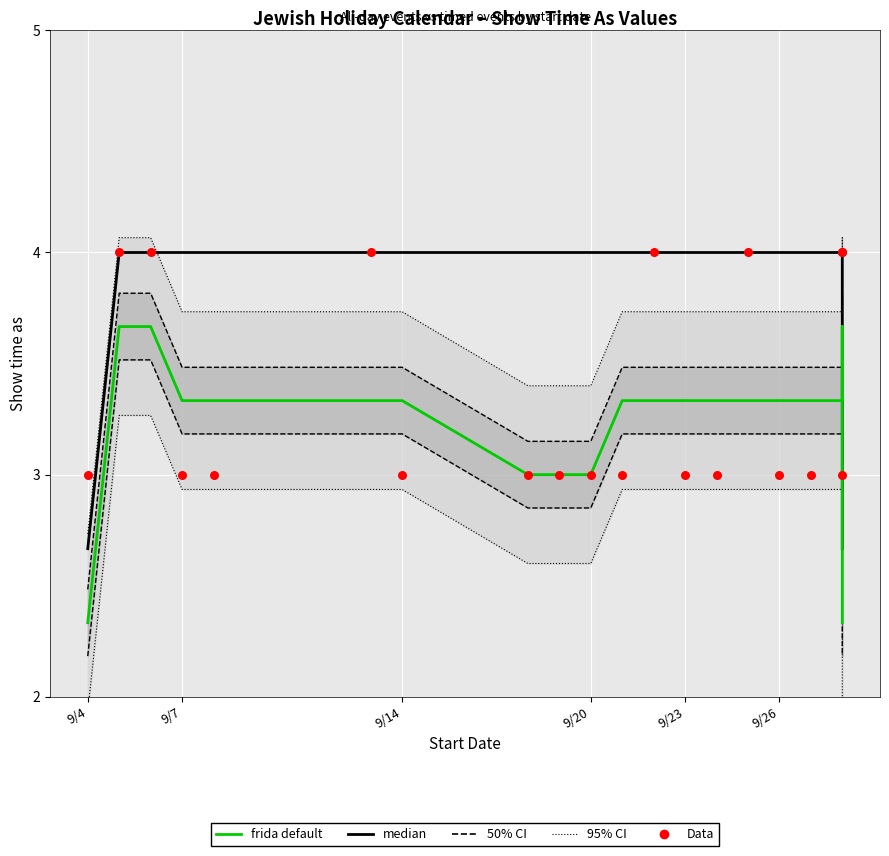

Which series reaches the minimum Y coordinate?

frida default